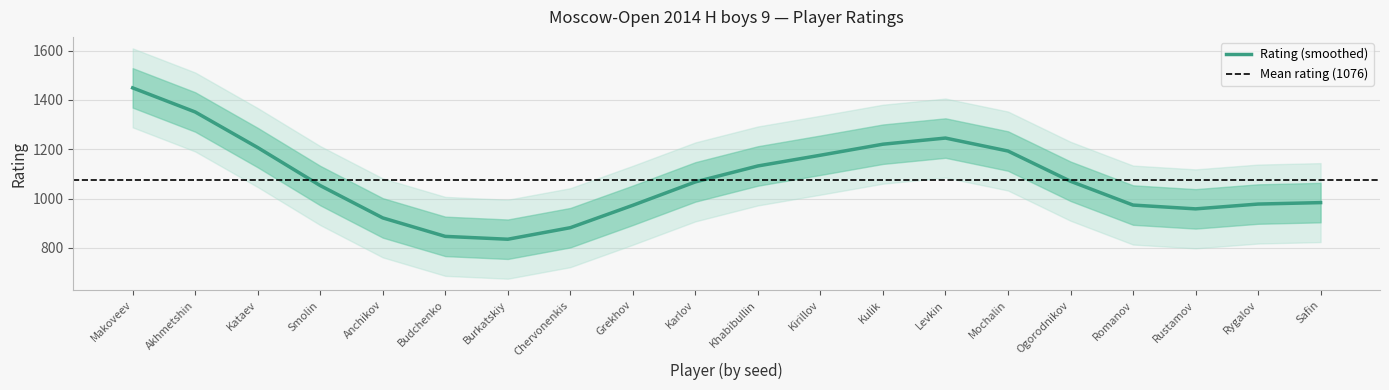

The Rating (smoothed) series shows 1206.7 at Kataev. True or false?

True